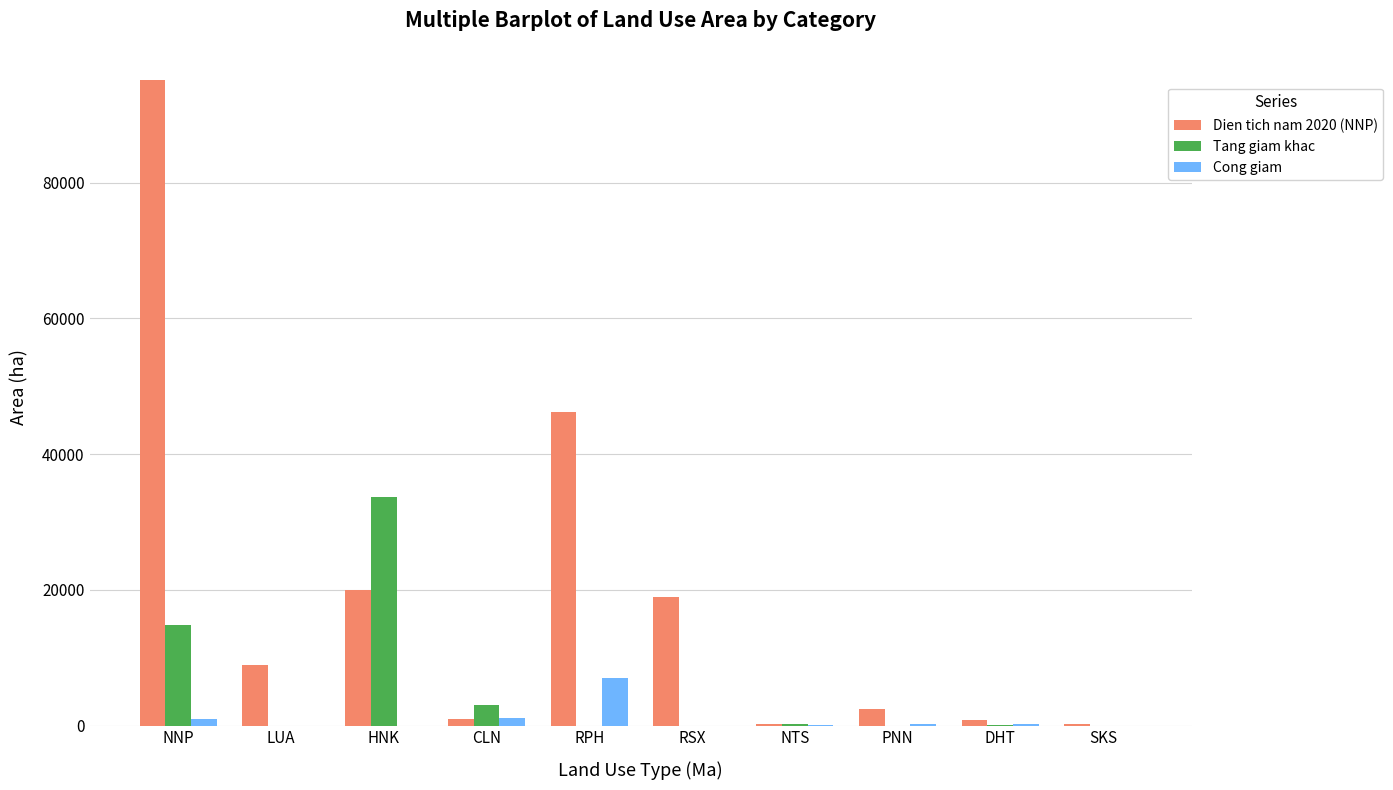

At which label does Dien tich nam 2020 (NNP) first exceed 8912?

NNP